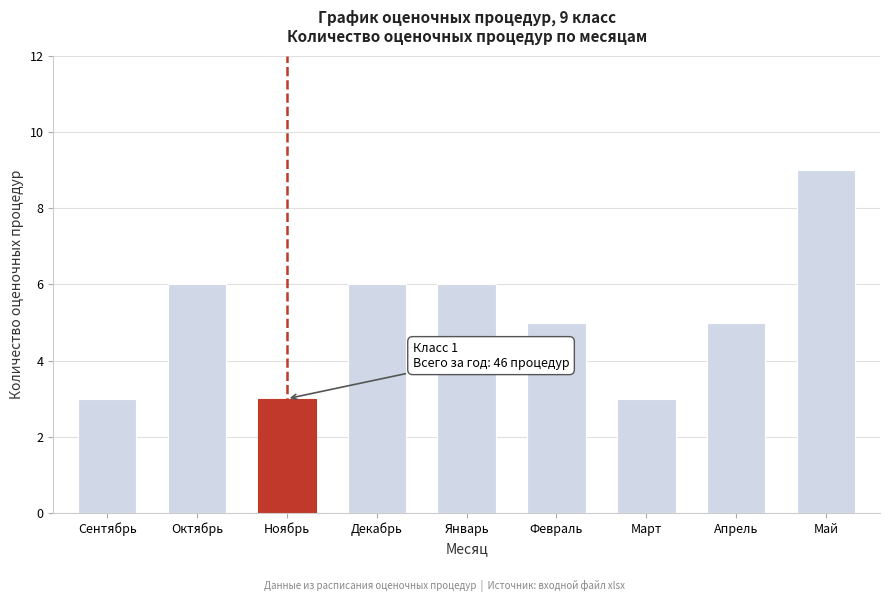

Reading right to left, extract all data points from this chart.

9	5	3	5	6	6	3	6	3